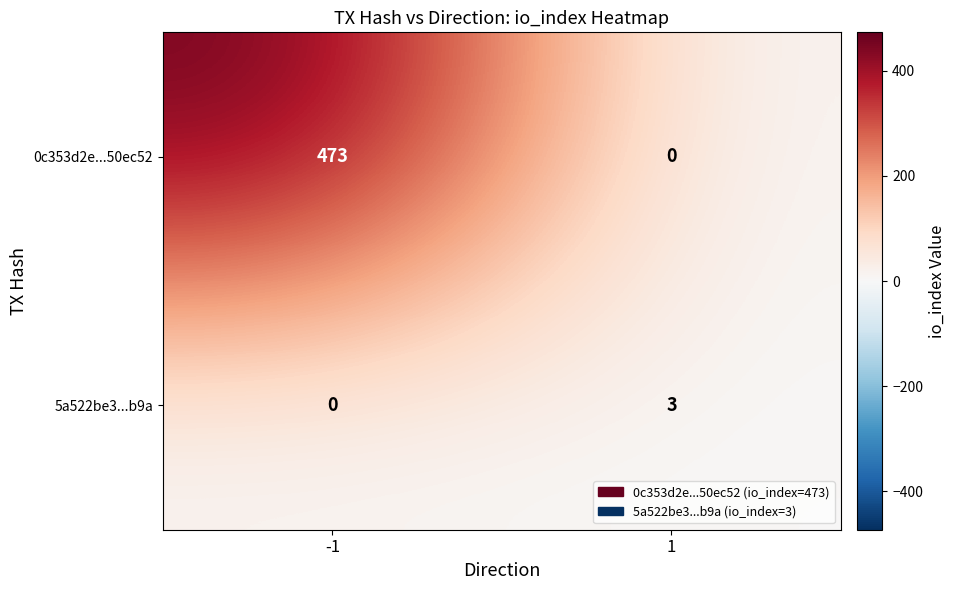

Rank the series by their average value, from highest to lowest.

0c353d2e...50ec52, 5a522be3...b9a